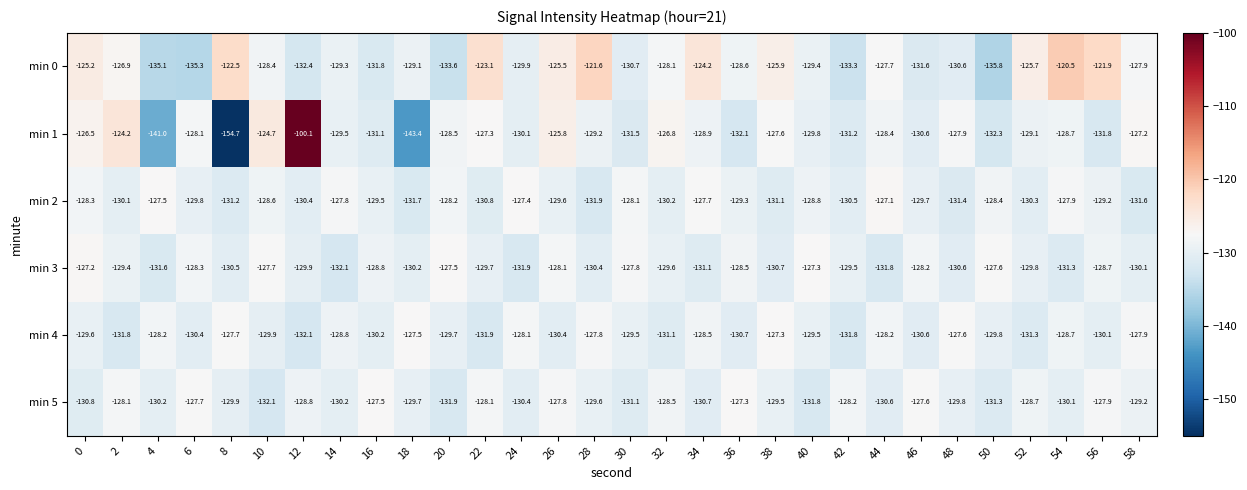

True or false: min 2 has a value of -128.8 at 40.

True